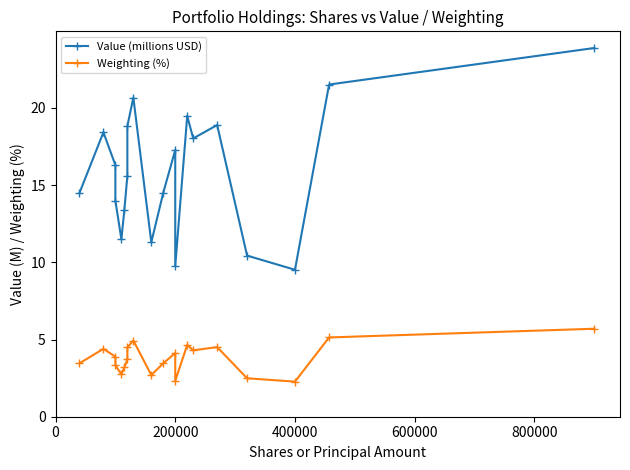

What is the difference between the maximum and minimum values in the Value (millions USD) series?

14.4